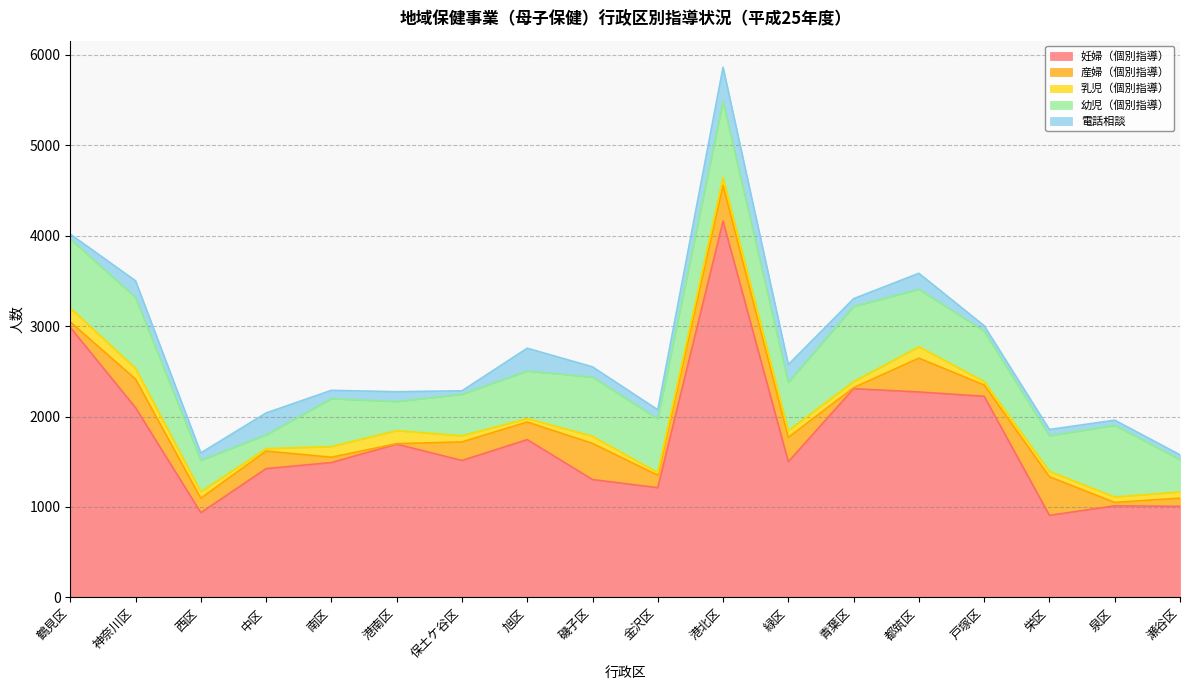

What is the value of the 産婦（個別指導） point at the 11th from the left?

395